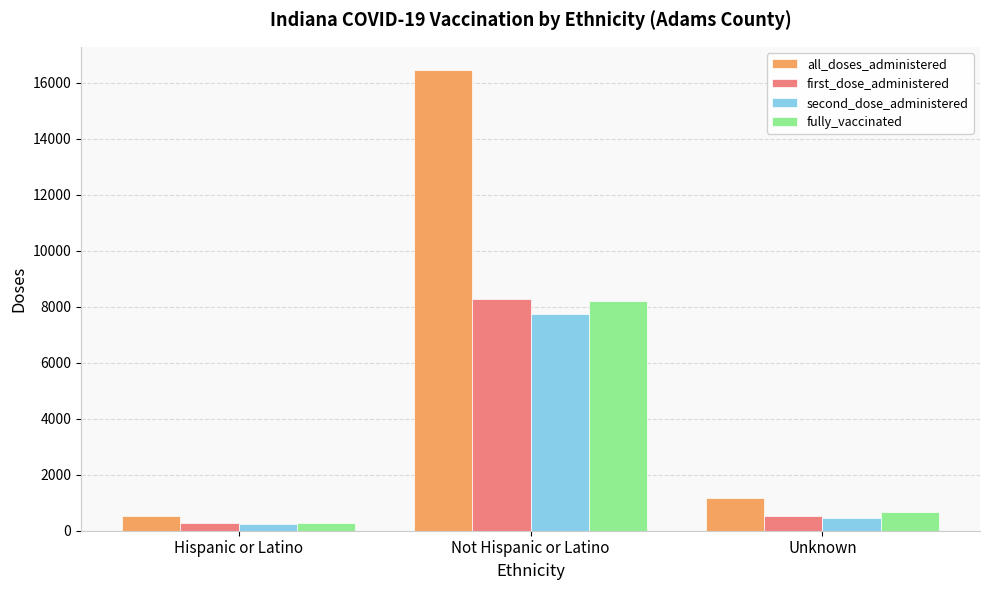

What is the highest value of the first_dose_administered series?

8273